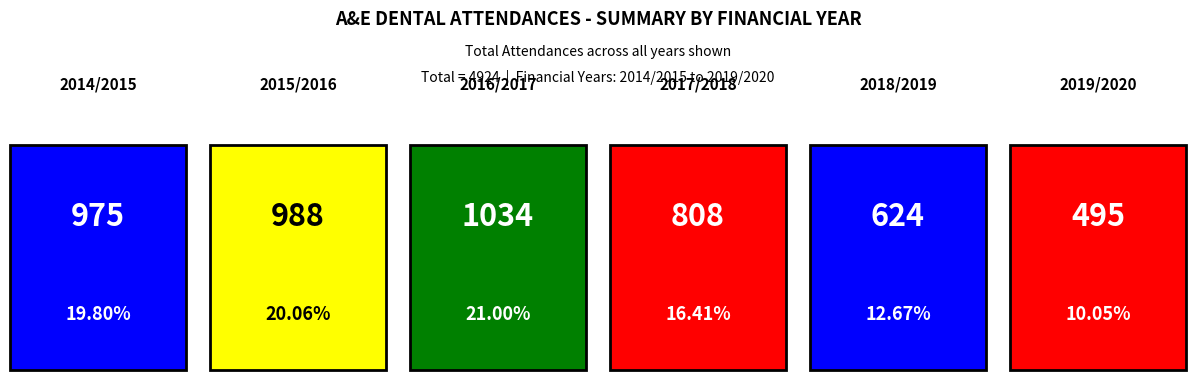

How many values are below 975?

3